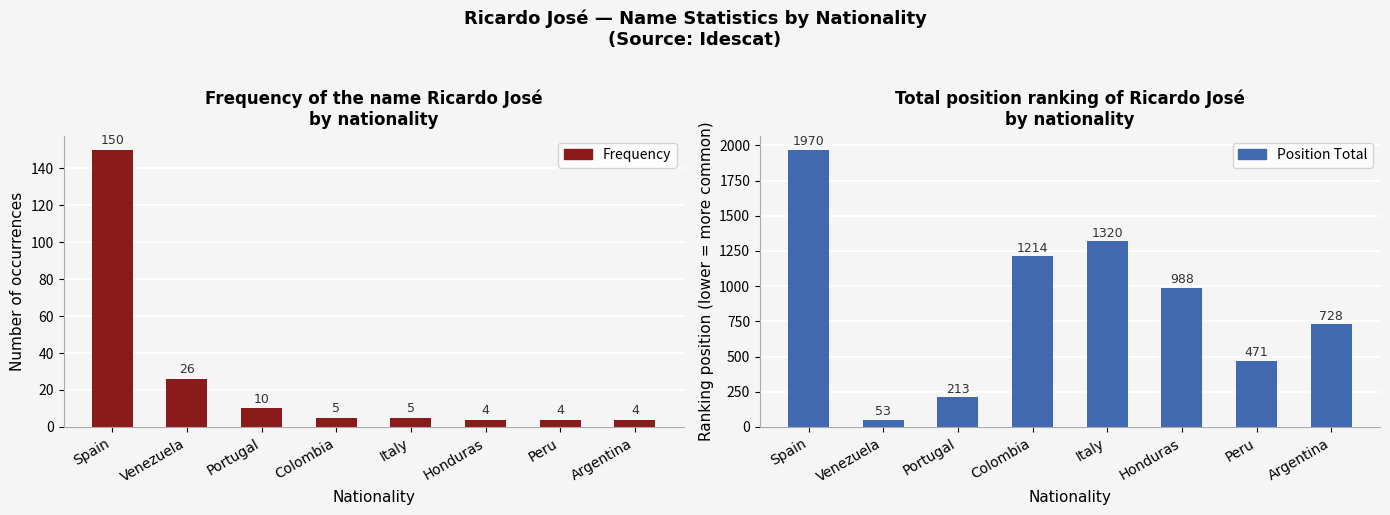

List the labels in order of Position Total value, largest first.

Spain, Italy, Colombia, Honduras, Argentina, Peru, Portugal, Venezuela